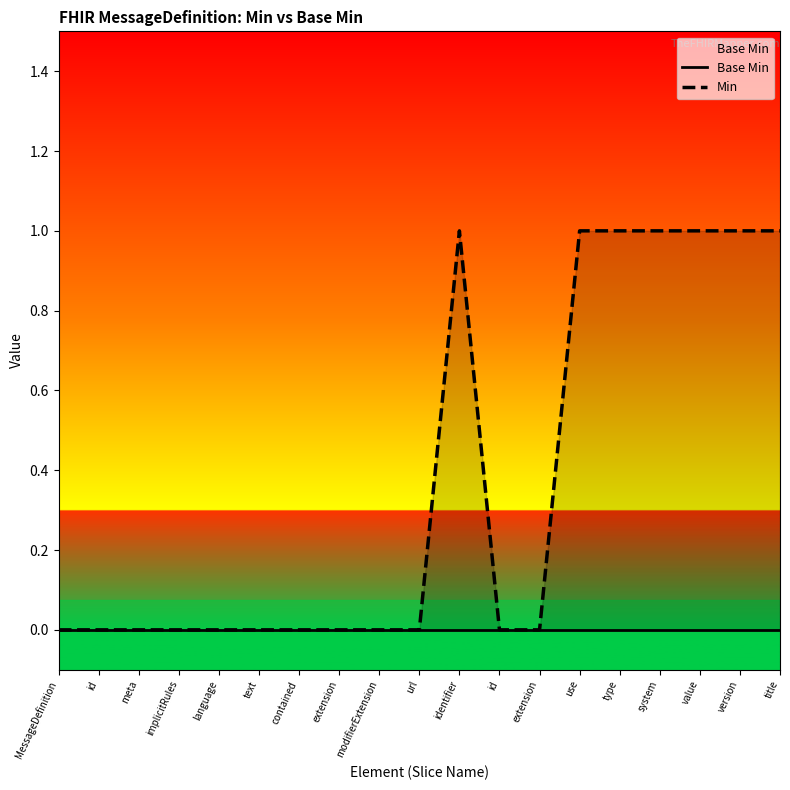

What is the sum of all Min values?

7